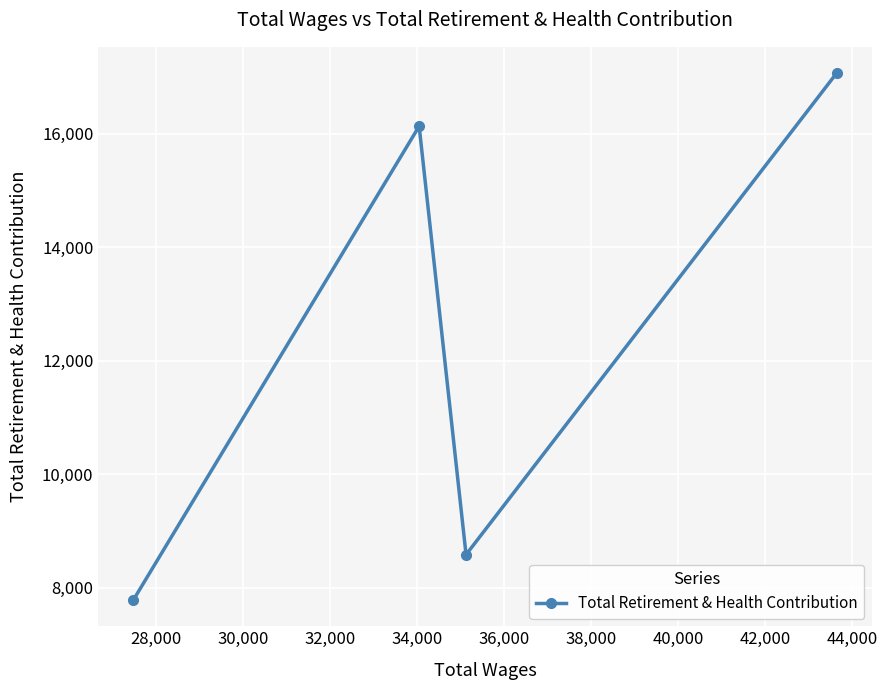

What is the sum of all values?

49575